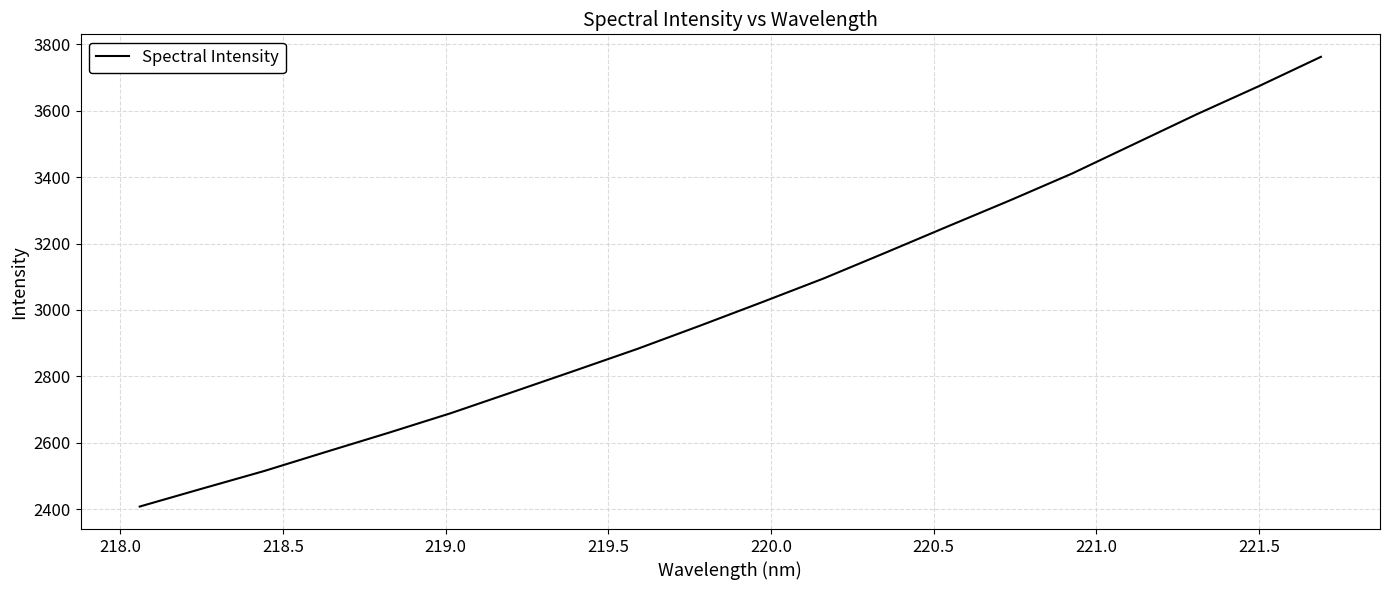

What is the difference between the maximum and minimum values?

1354.4